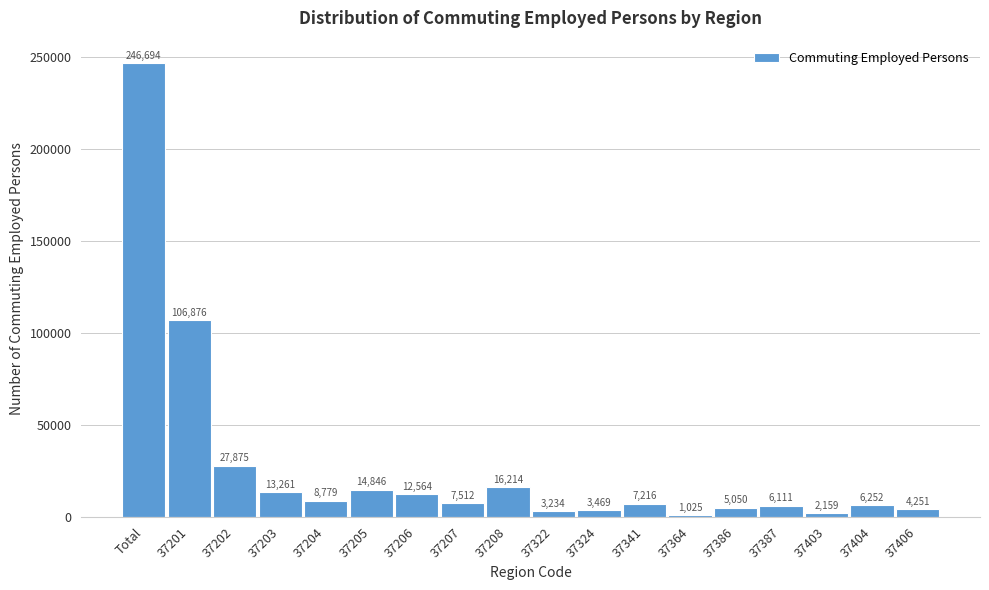

Reading left to right, list all the values displayed in this chart.

Total=246694	37201=106876	37202=27875	37203=13261	37204=8779	37205=14846	37206=12564	37207=7512	37208=16214	37322=3234	37324=3469	37341=7216	37364=1025	37386=5050	37387=6111	37403=2159	37404=6252	37406=4251